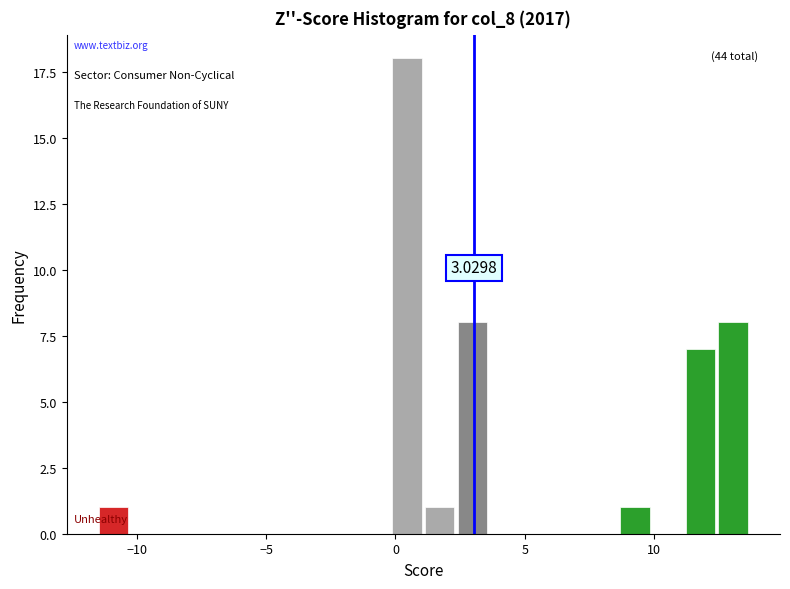

Around what value on the x-axis is the tallest bar? Give the approximate position of its centre, as read against the axis.

0.5